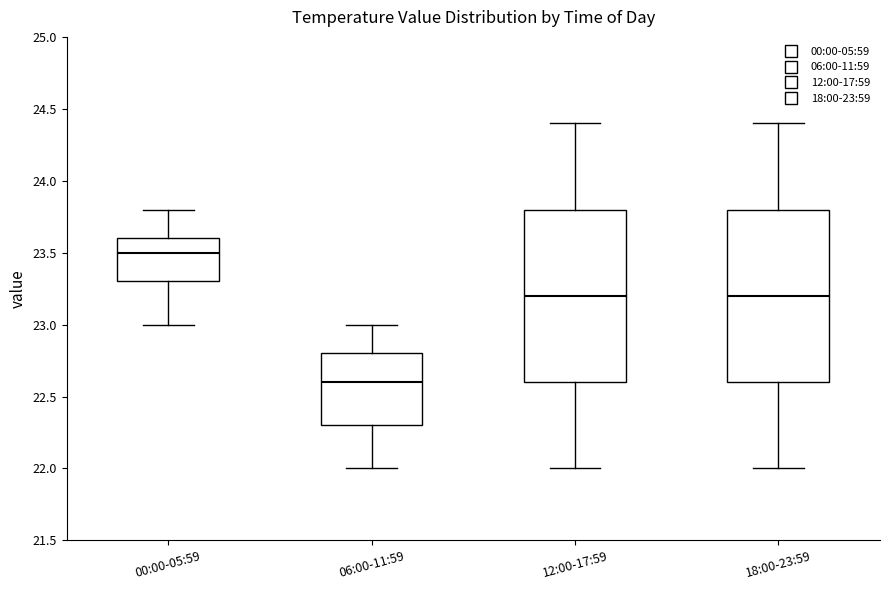

Reading left to right, read every box against the y-axis: the position of its median line, the range the box covers, and the ends of its whiskers. The values are not printed on the chart, so give them approximately, as read against the axis.

00:00-05:59: median 23.5, box 23.3 to 23.6, whiskers 23.0 to 23.8
06:00-11:59: median 22.6, box 22.3 to 22.8, whiskers 22.0 to 23.0
12:00-17:59: median 23.2, box 22.6 to 23.8, whiskers 22.0 to 24.4
18:00-23:59: median 23.2, box 22.6 to 23.8, whiskers 22.0 to 24.4